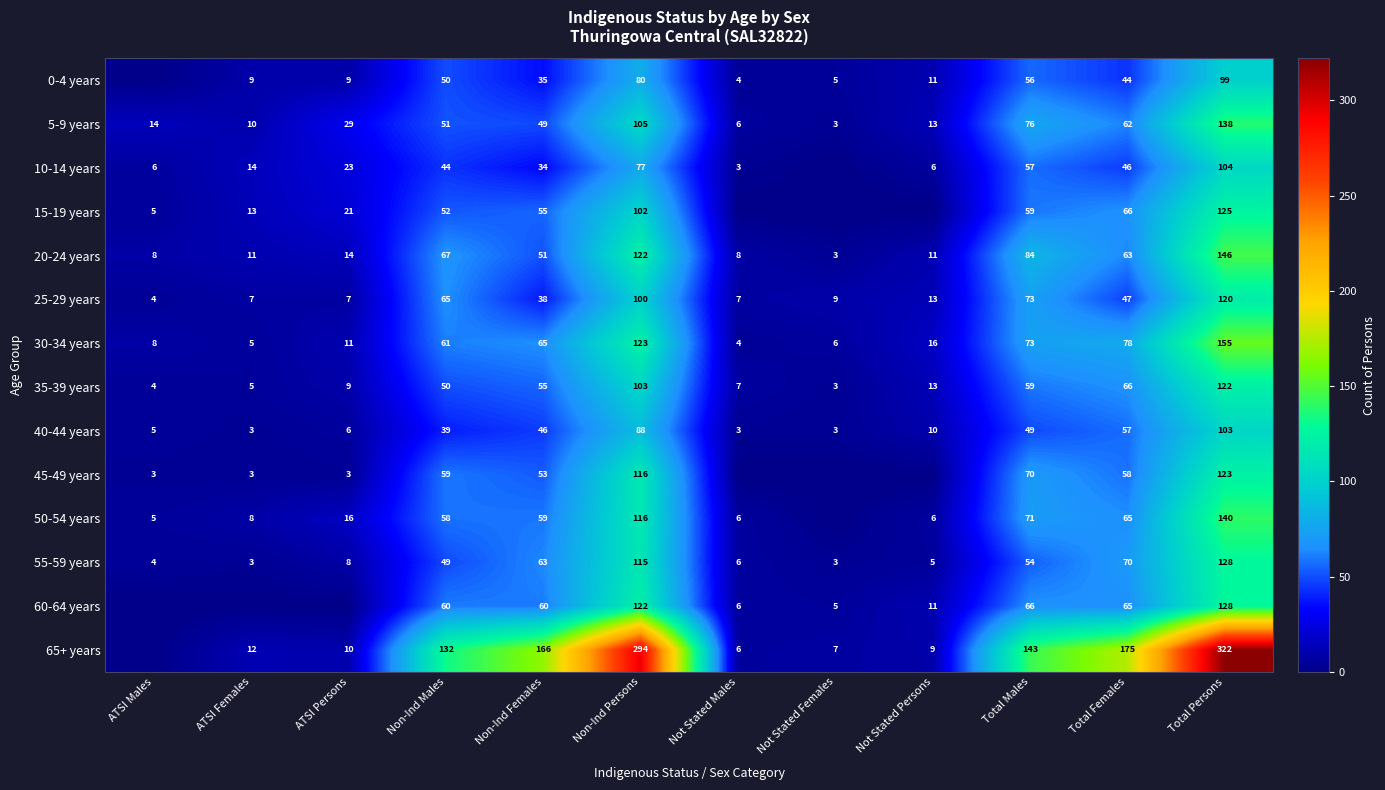

At which label is 35-39 years closest to 62?

Total Males